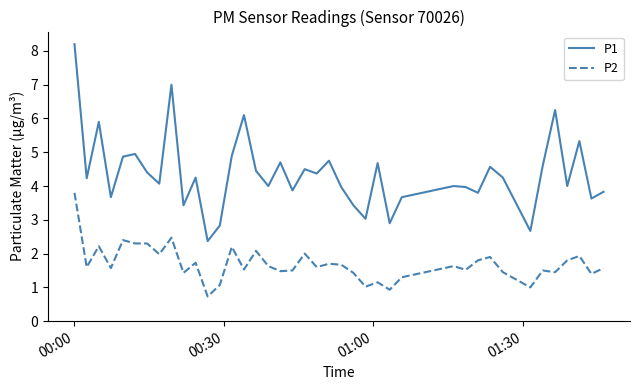

What is the difference between the maximum and minimum values in the P2 series?

3.1